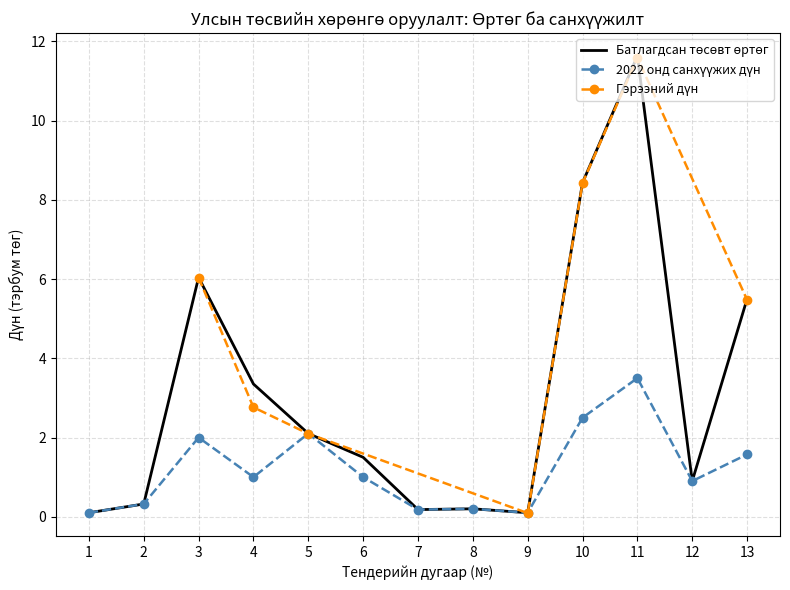

At which category does the chart reach its peak across all series?

11